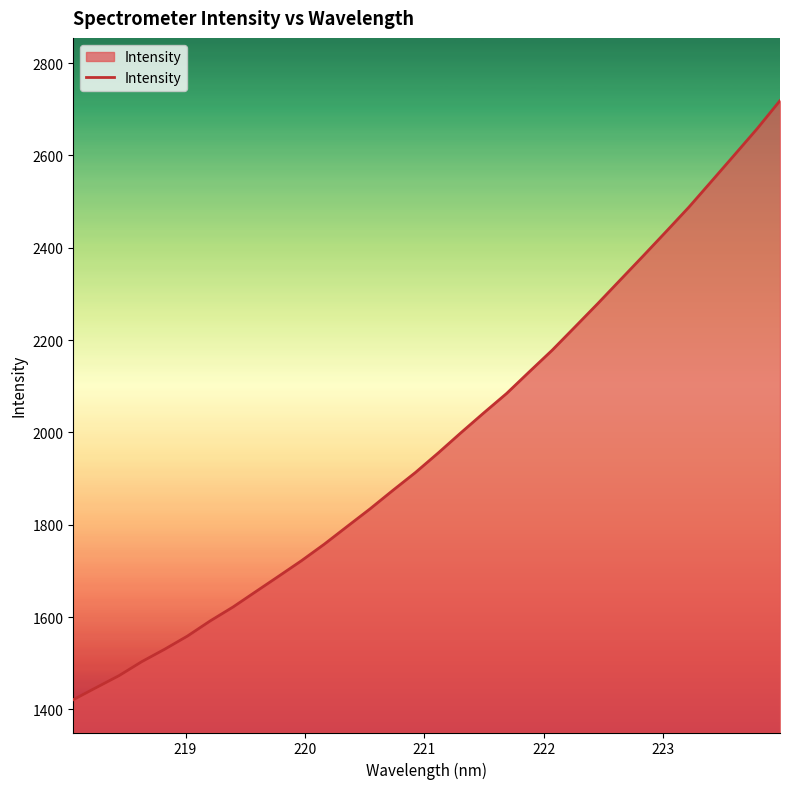

What is the smallest value displayed?

1420.9